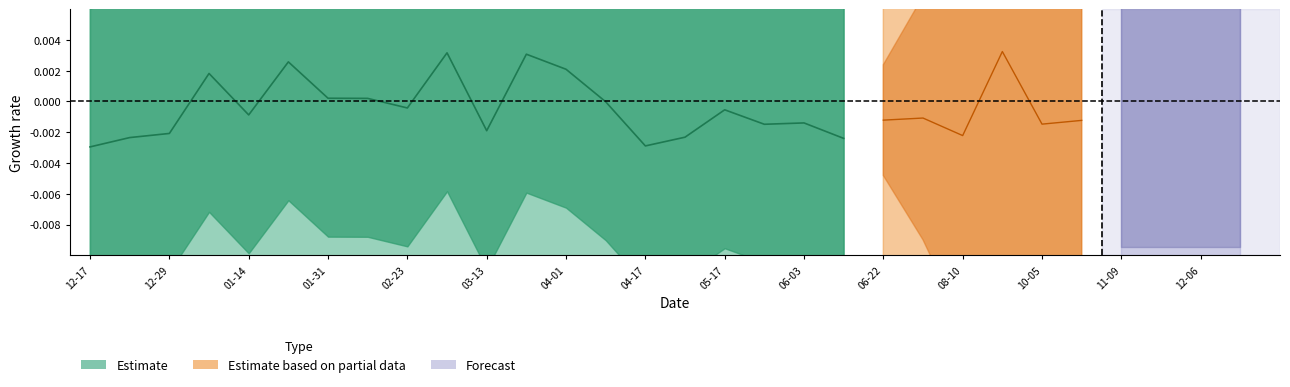

True or false: the data shows -0.0 at 12-17.

True